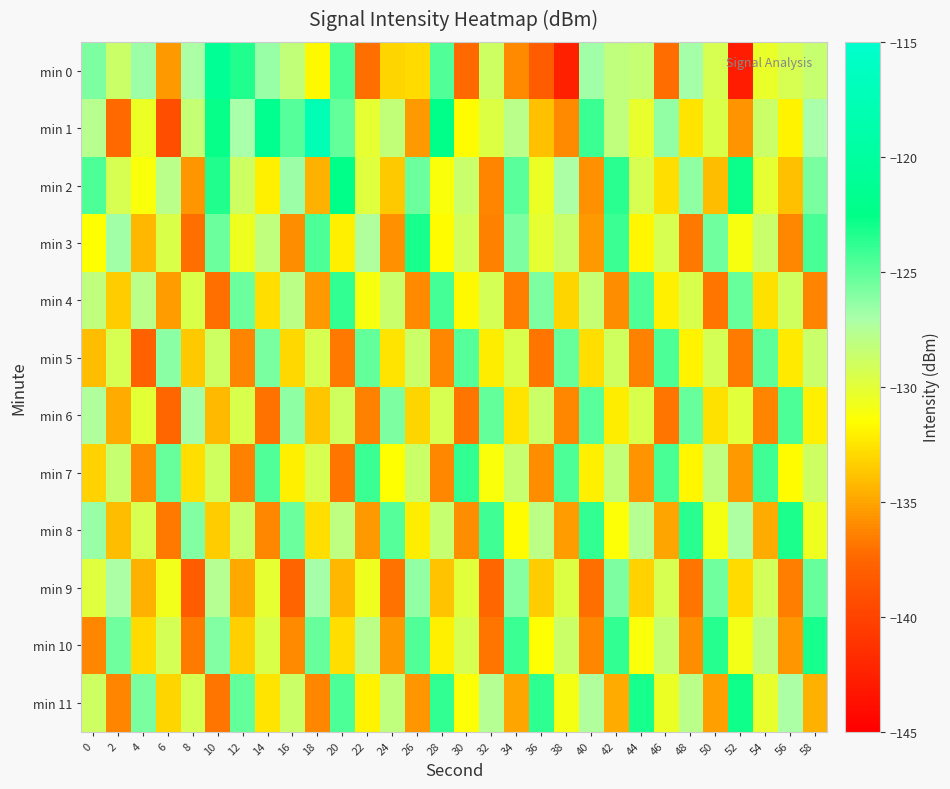

At which category is the sum across all series the highest?

58